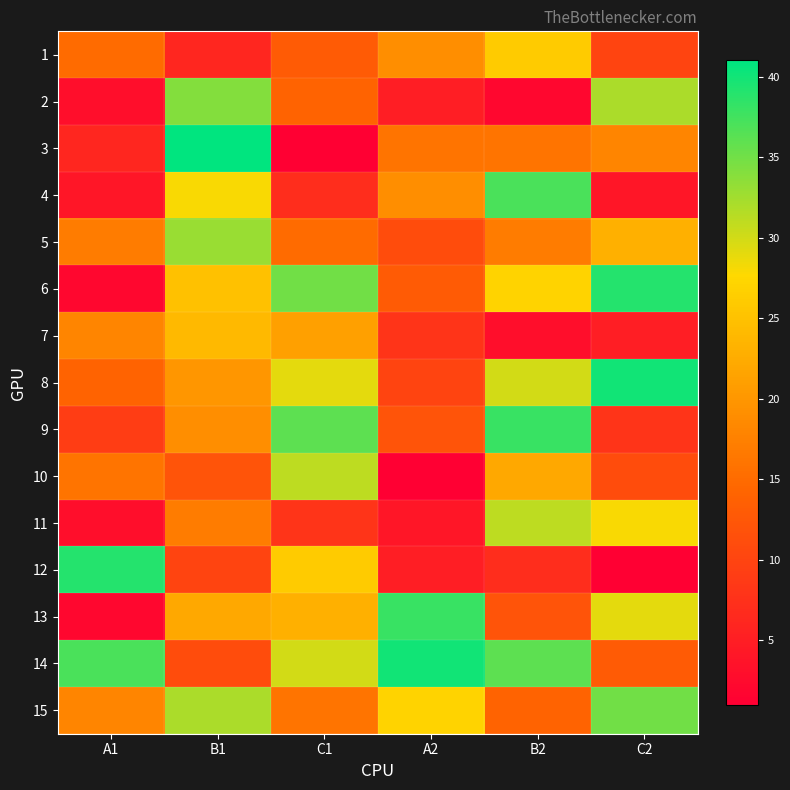

What is the greatest value displayed?

41